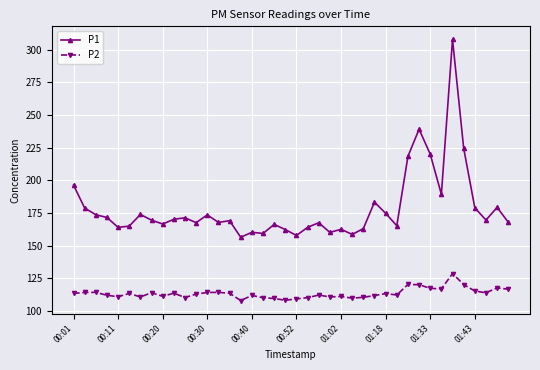

True or false: P2 has more than 0 interior local peaks.

True